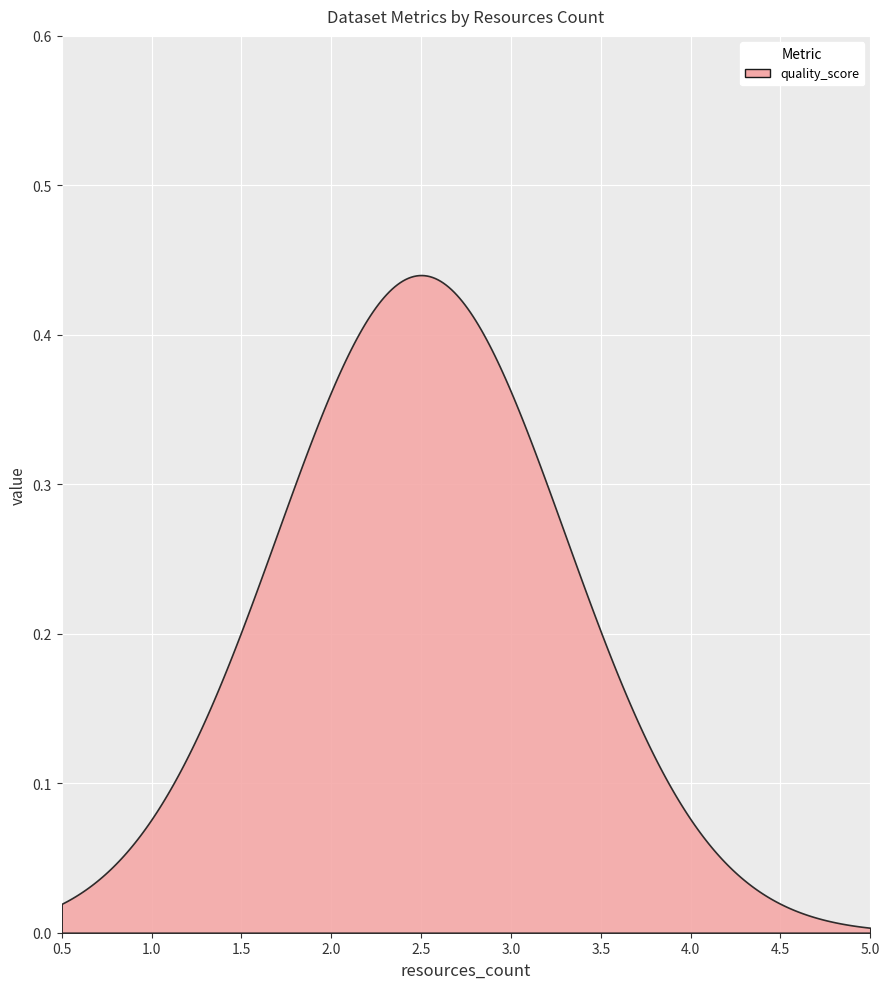

At how many categories does at least one series exceed 0?

3